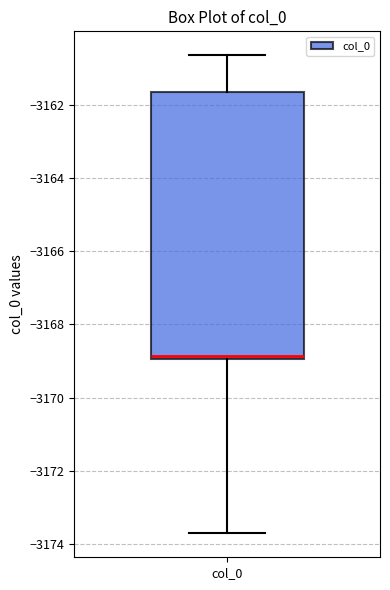

Where does the upper whisker of the box for col_0 end on the y-axis? The values are not printed on the chart, so give them approximately, as read against the axis.

-3160.6